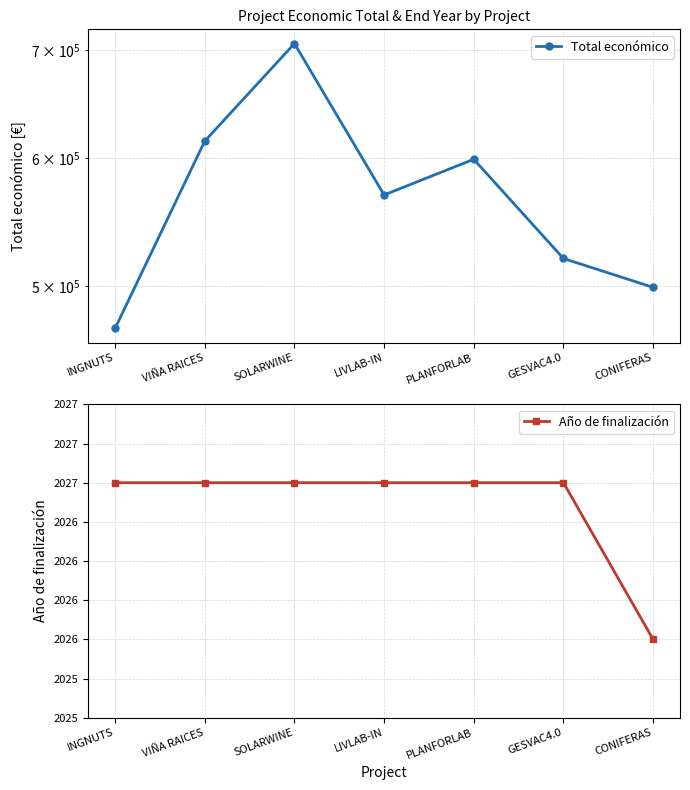

True or false: Año de finalización has more than 2 points higher than both neighbors.

False